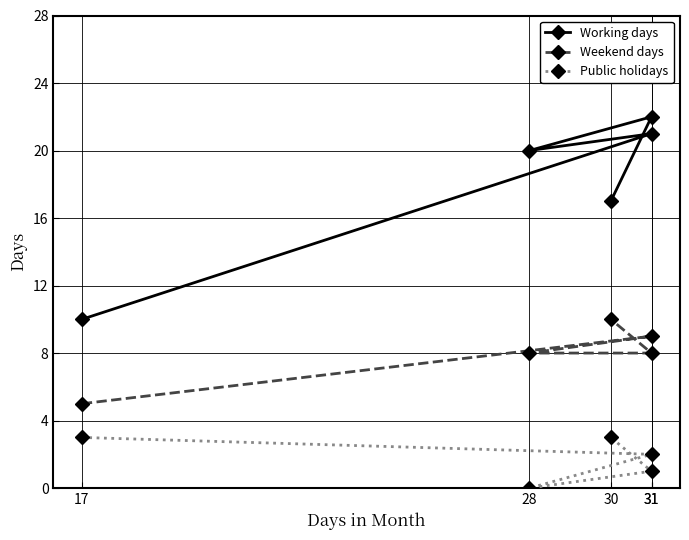

What are all the series names shown in the legend?

Working days, Weekend days, Public holidays